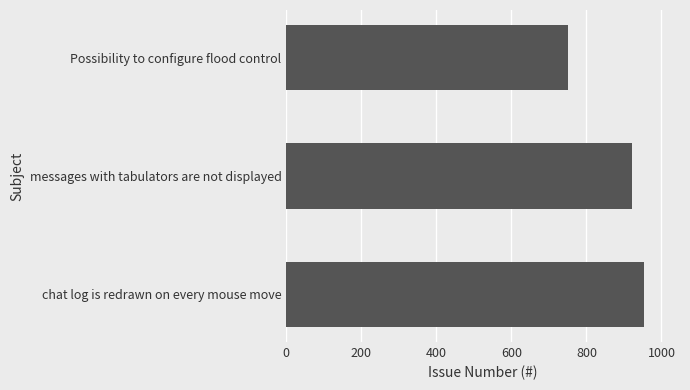

What is the difference between the maximum and minimum values?

202